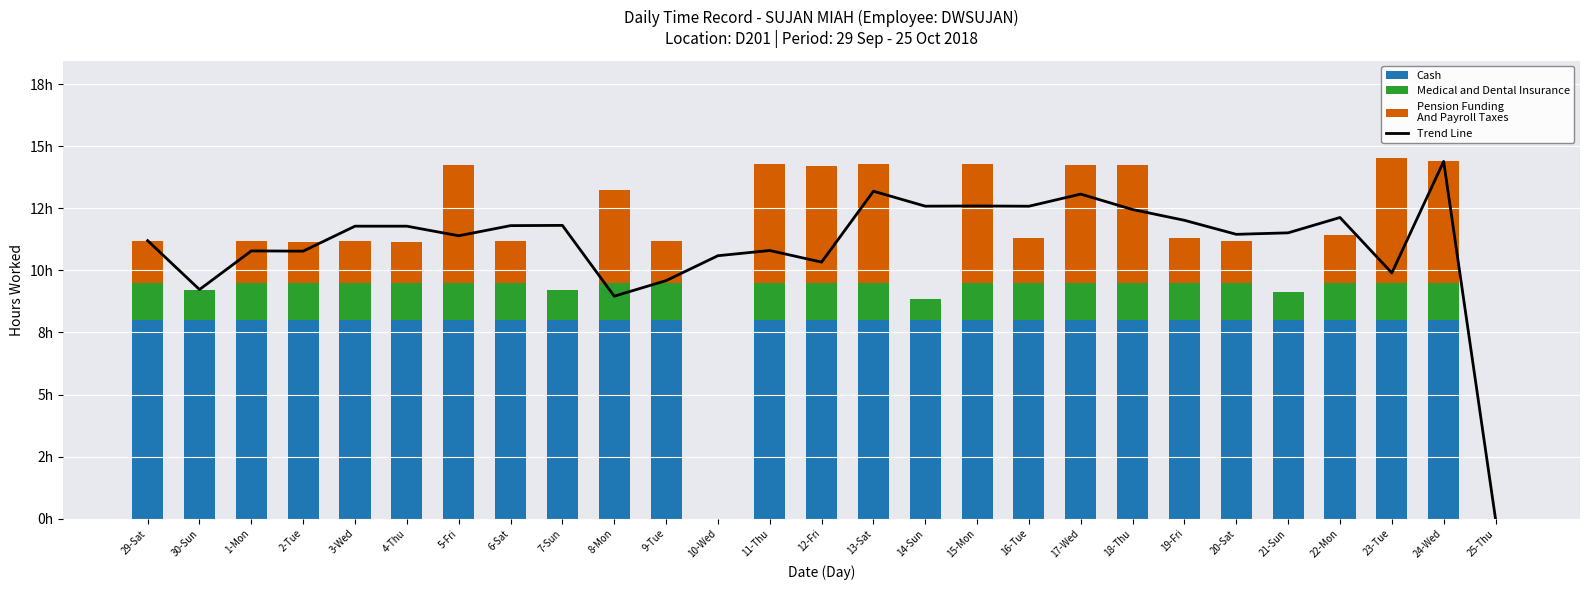

Count the number of categories in the chart.

27